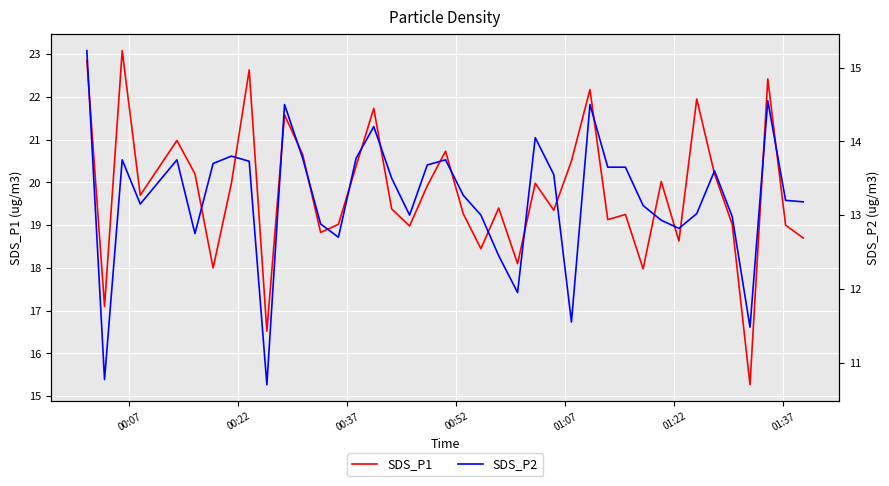

What is the average value of the SDS_P1 series?

19.8